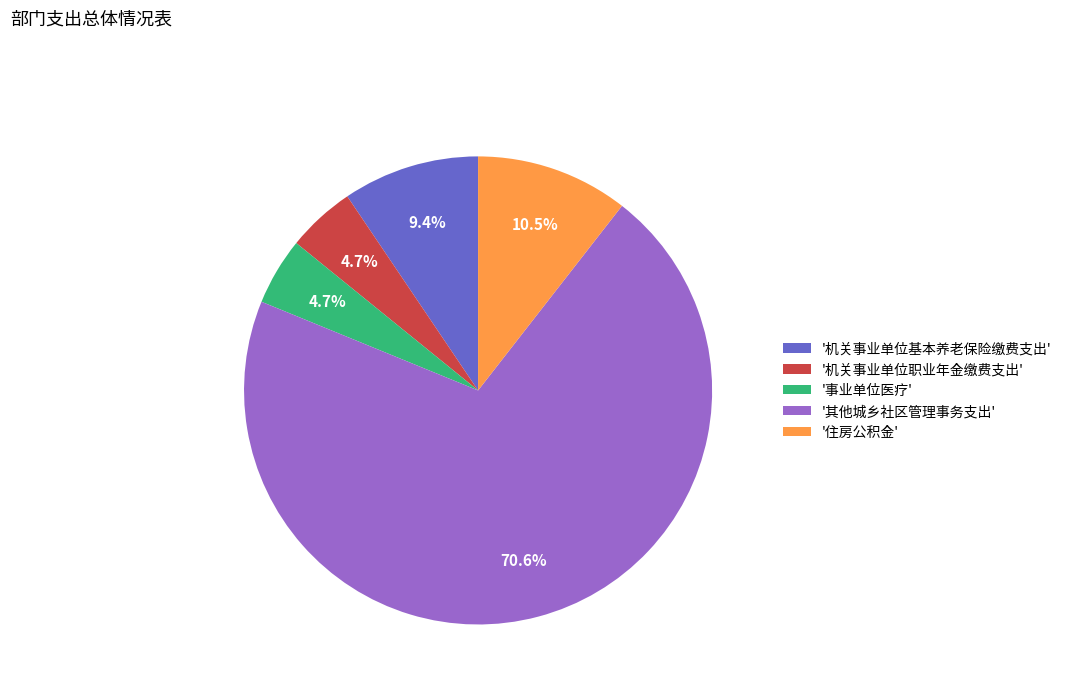

Which slice represents more than half of the pie?

'其他城乡社区管理事务支出'